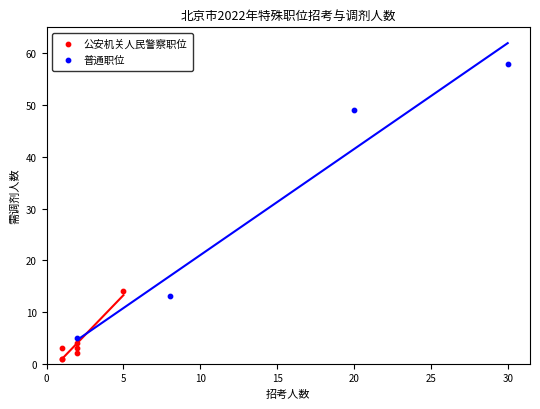

Which series has the widest spread of Y values?

普通职位